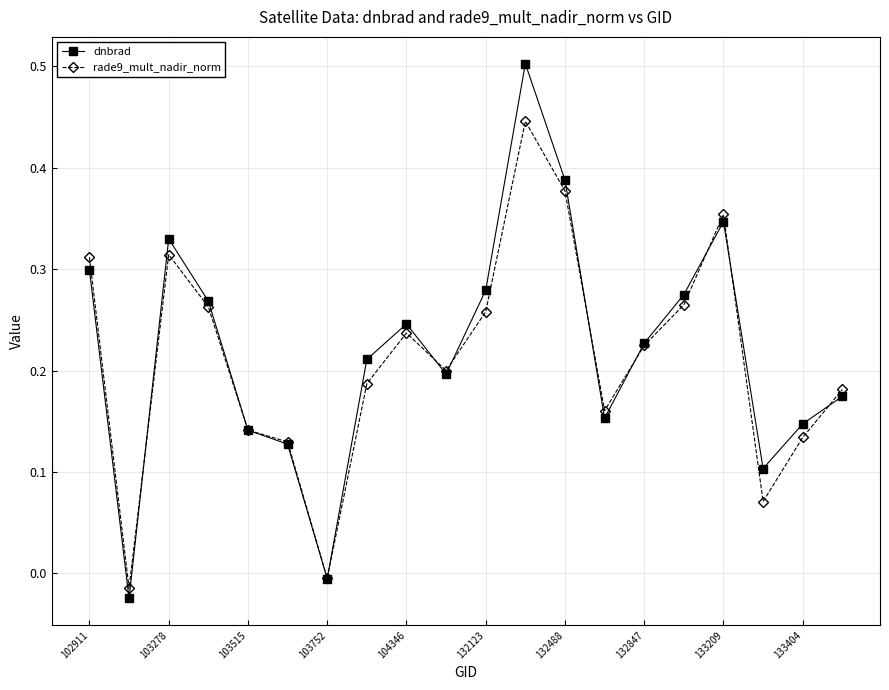

Rank the series by their maximum value, from lowest to highest.

rade9_mult_nadir_norm, dnbrad